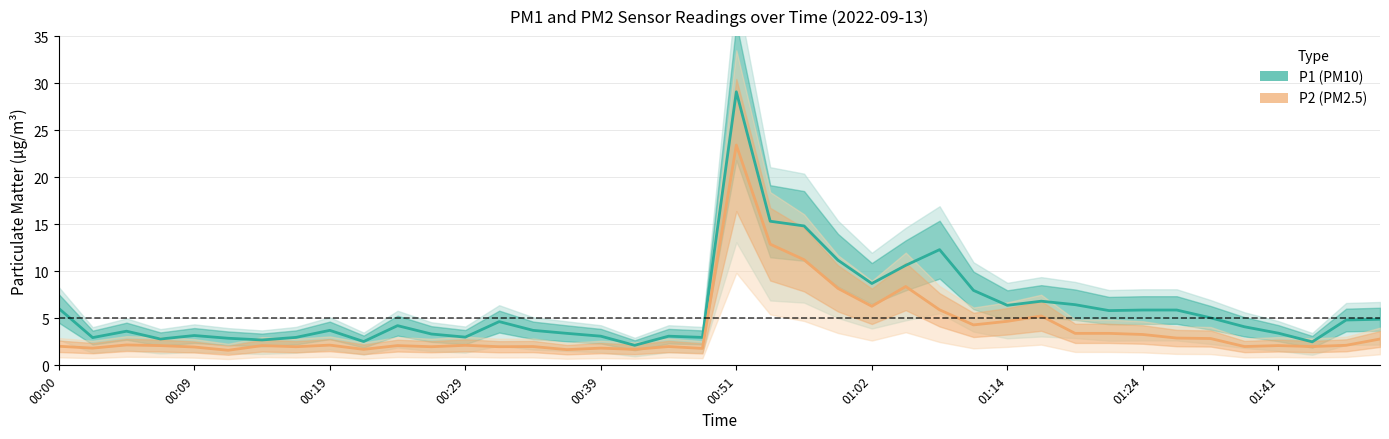

List the series in order of their peak value, lowest first.

P2 (PM2.5), P1 (PM10)